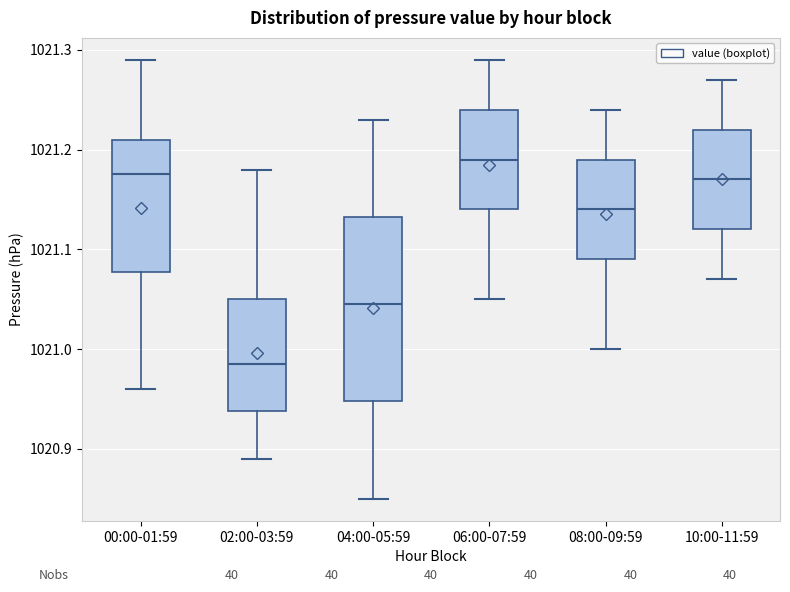

Reading left to right, transcribe this box plot: for each box, give where its median line is, the range the box spans, and where its two whiskers end, as read against the y-axis. The values are not printed on the chart, so give them approximately, as read against the axis.

00:00-01:59: median 1021.18, box 1021.08 to 1021.21, whiskers 1020.96 to 1021.29
02:00-03:59: median 1020.99, box 1020.94 to 1021.05, whiskers 1020.89 to 1021.18
04:00-05:59: median 1021.05, box 1020.95 to 1021.13, whiskers 1020.85 to 1021.23
06:00-07:59: median 1021.19, box 1021.14 to 1021.24, whiskers 1021.05 to 1021.29
08:00-09:59: median 1021.14, box 1021.09 to 1021.19, whiskers 1021.00 to 1021.24
10:00-11:59: median 1021.17, box 1021.12 to 1021.22, whiskers 1021.07 to 1021.27